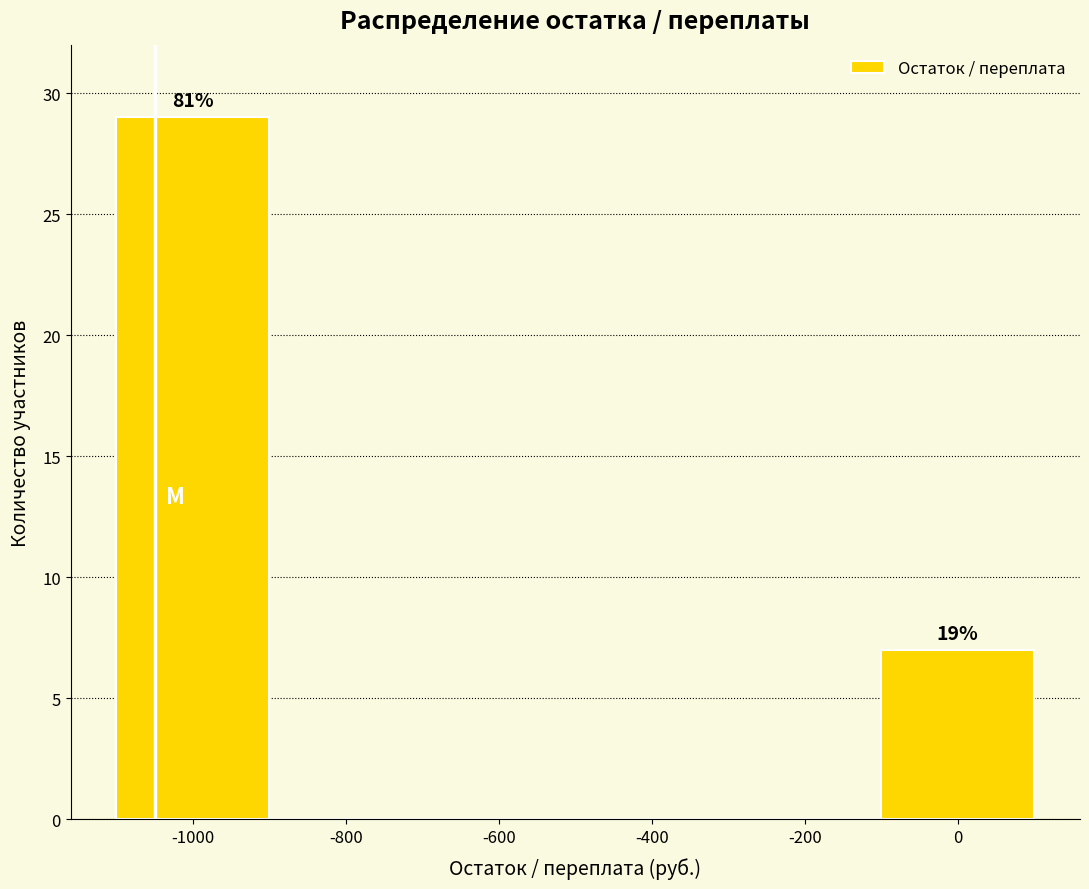

Which range on the x-axis has the tallest bar?

-1100 to -900